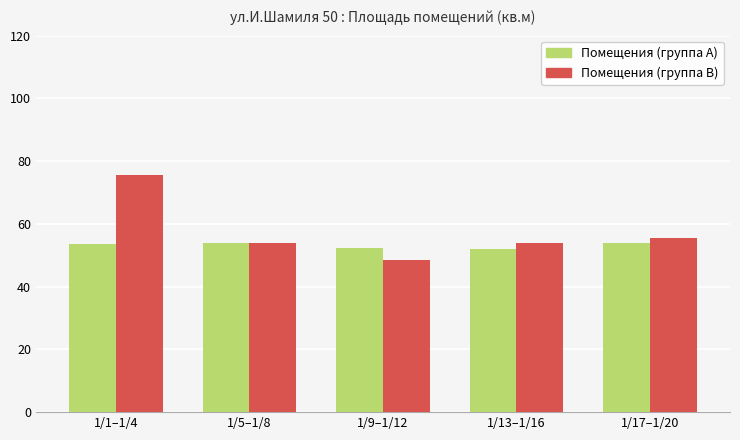

Which category has the lowest value in the Помещения (группа B) series?

1/9–1/12